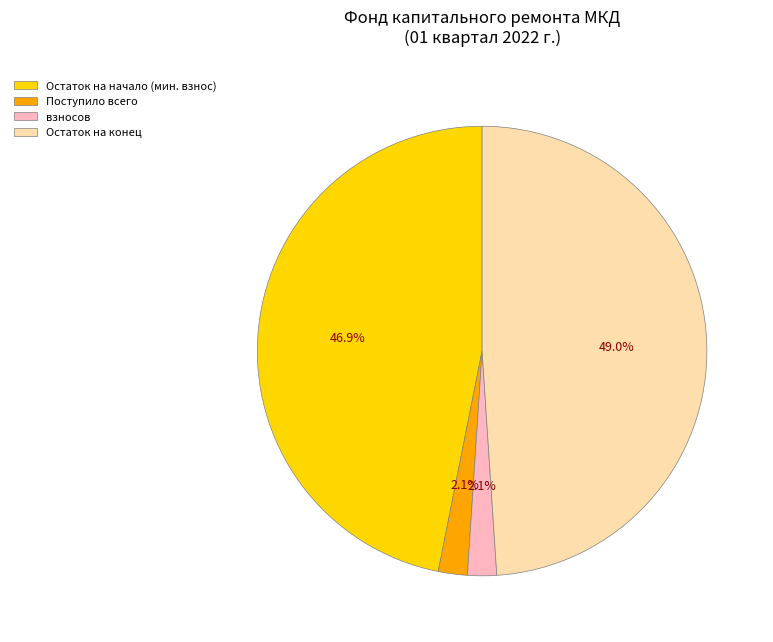

Does Остаток на конец account for over 50% of the chart?

No